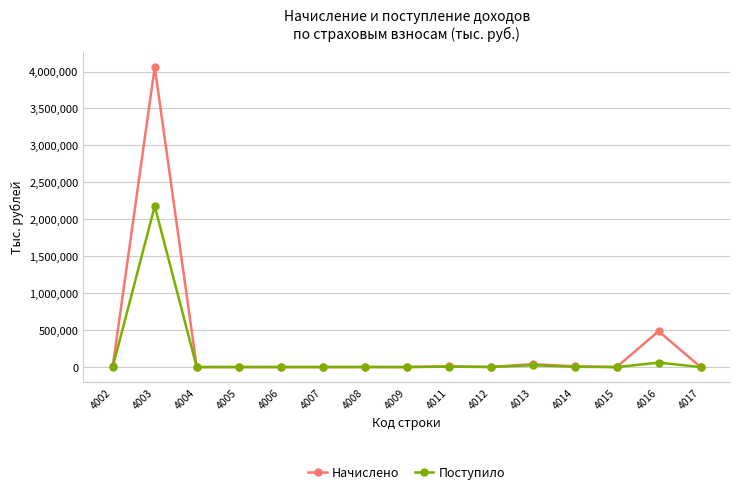

At which category is the sum across all series the highest?

4003